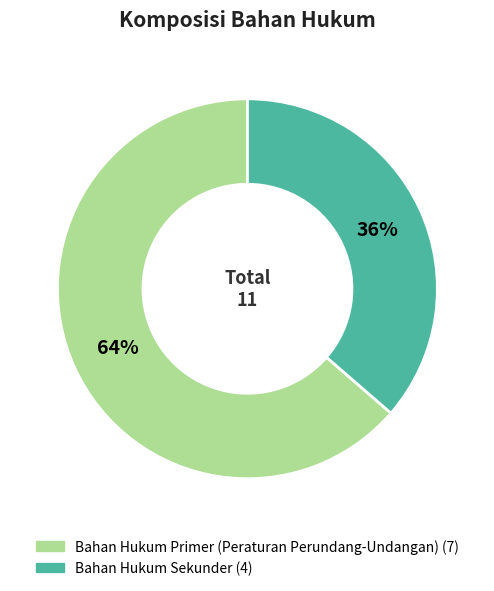

Is it true that Bahan Hukum Primer (Peraturan Perundang-Undangan) is 78% of the pie?

False